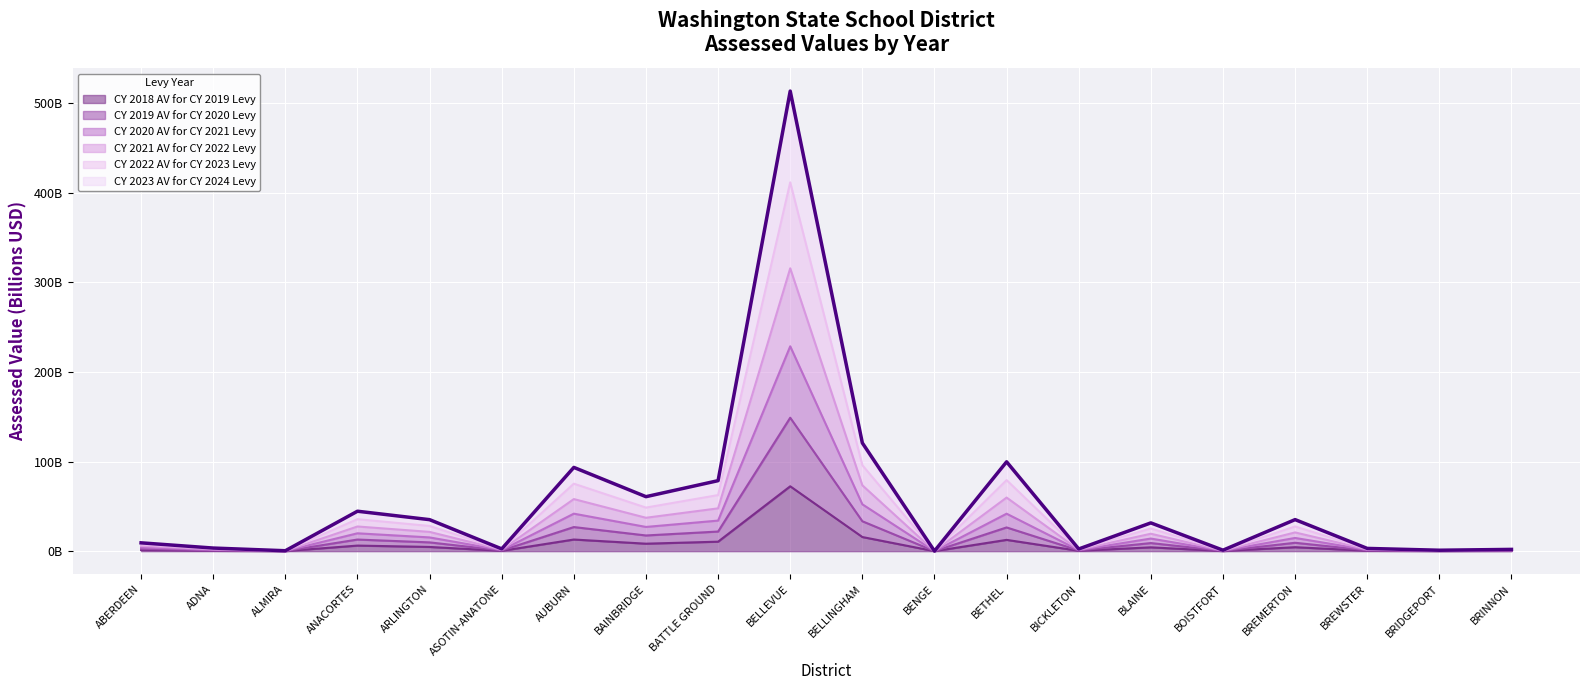

Count the number of categories in the chart.

20